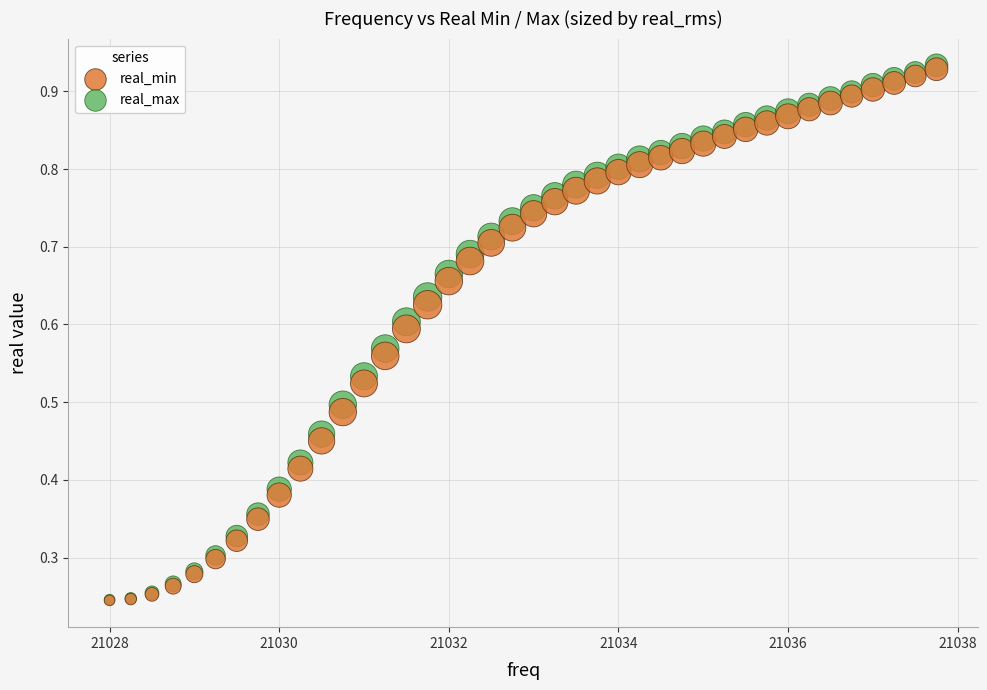

What are all the series names shown in the legend?

real_min, real_max